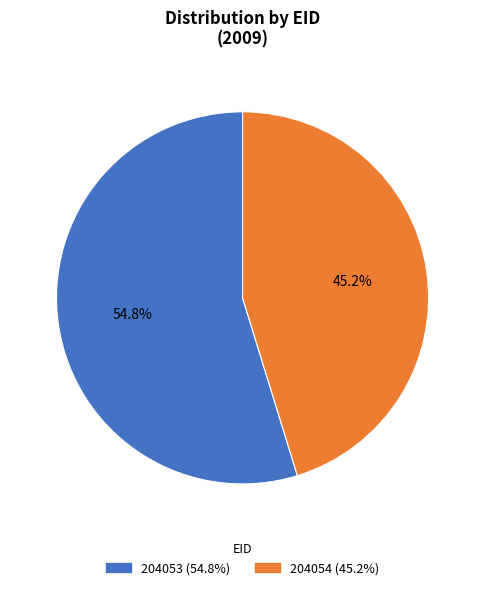

True or false: 204054 accounts for 55% of the total.

False